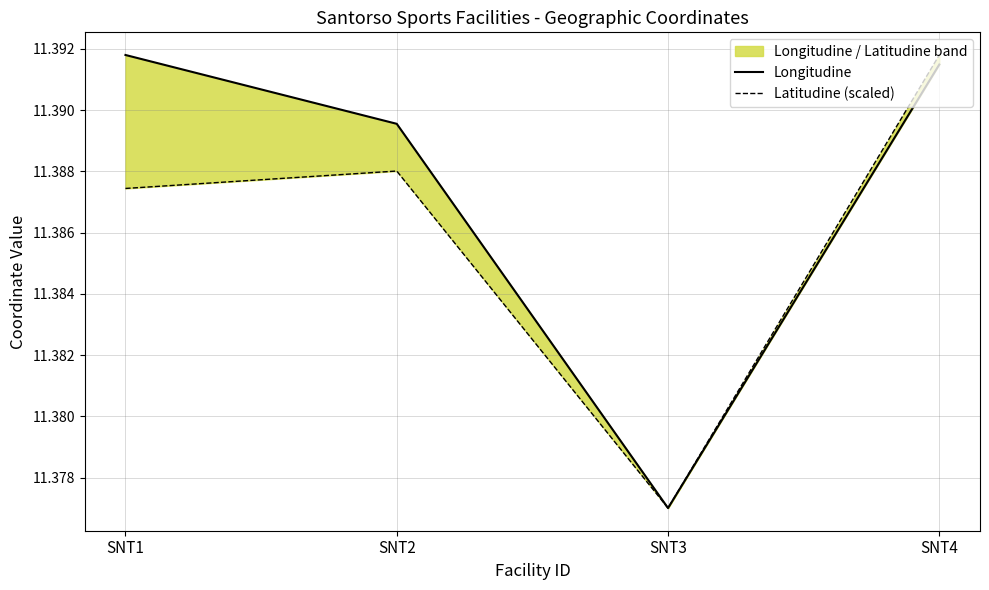

What are all the series names shown in the legend?

Longitudine, Latitudine (scaled)